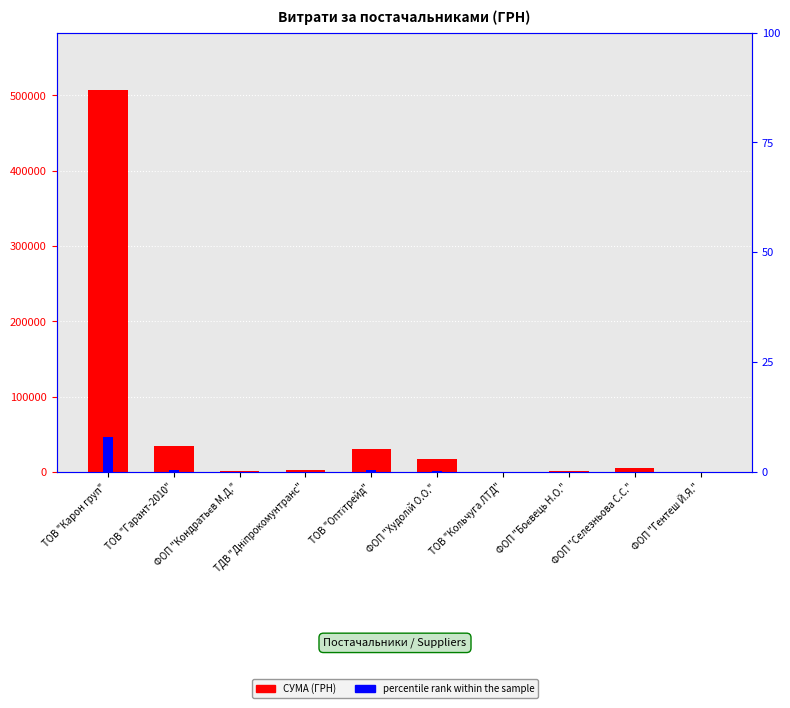

At how many categories does at least one series exceed 191661?

1